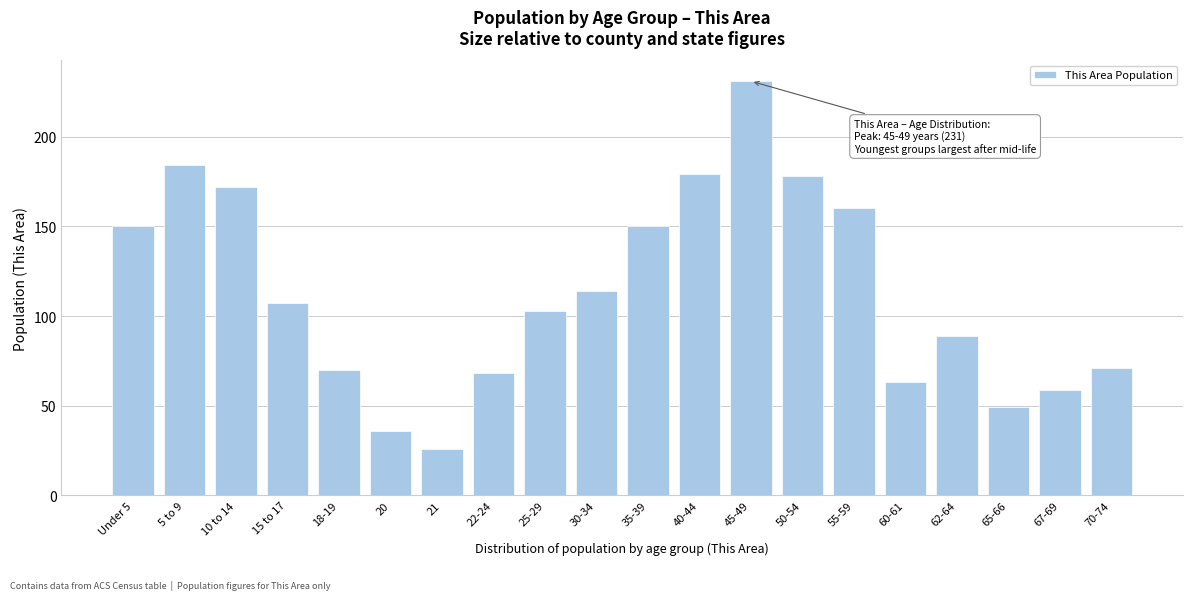

Reading left to right, list all the values displayed in this chart.

150	184	172	107	70	36	26	68	103	114	150	179	231	178	160	63	89	49	59	71